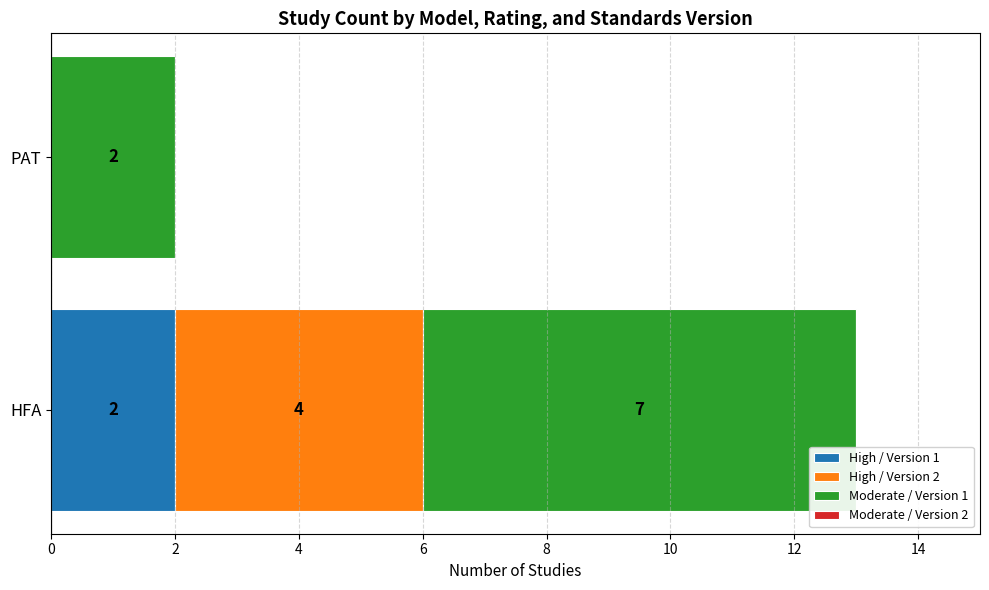

The High / Version 1 series shows 0 at PAT. True or false?

True